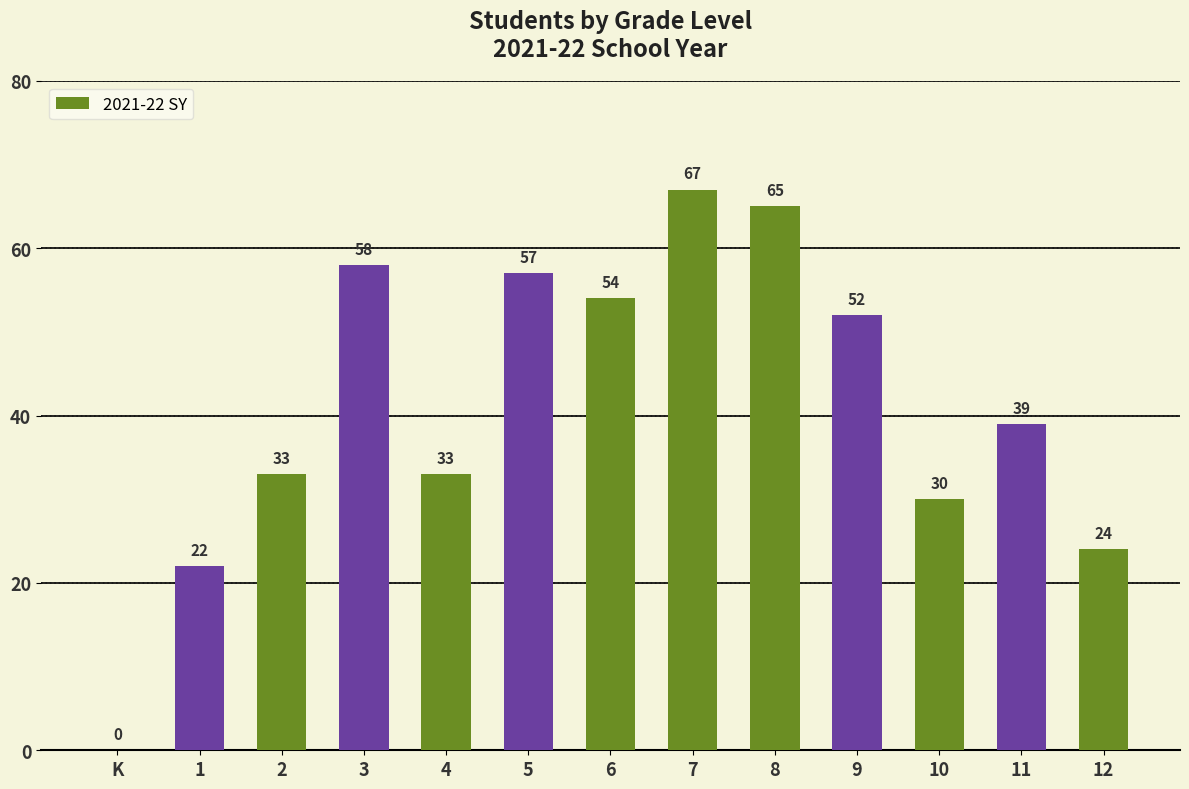

Between 4 and 11, which is larger?

11